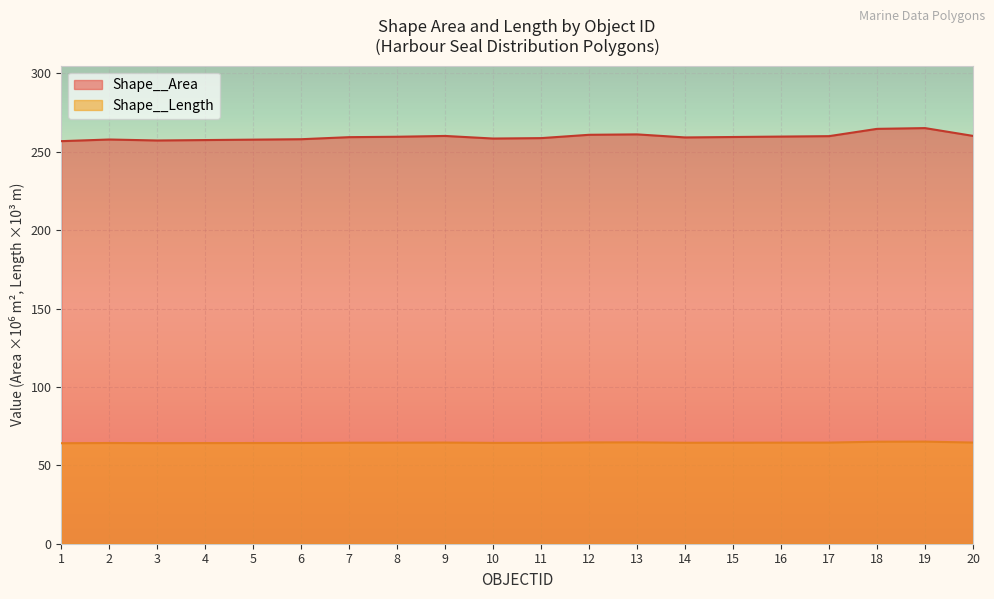

At which category does Shape__Length reach its first local peak?

2